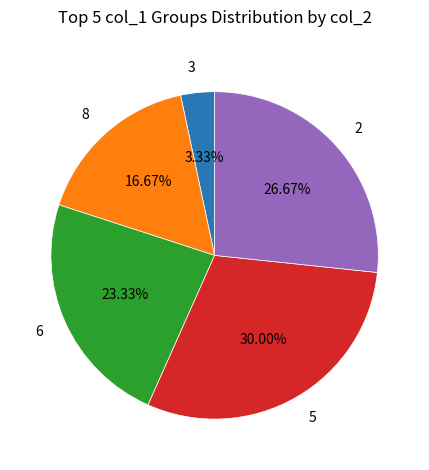

Combined, do 5 and 3 account for over 50%?

No